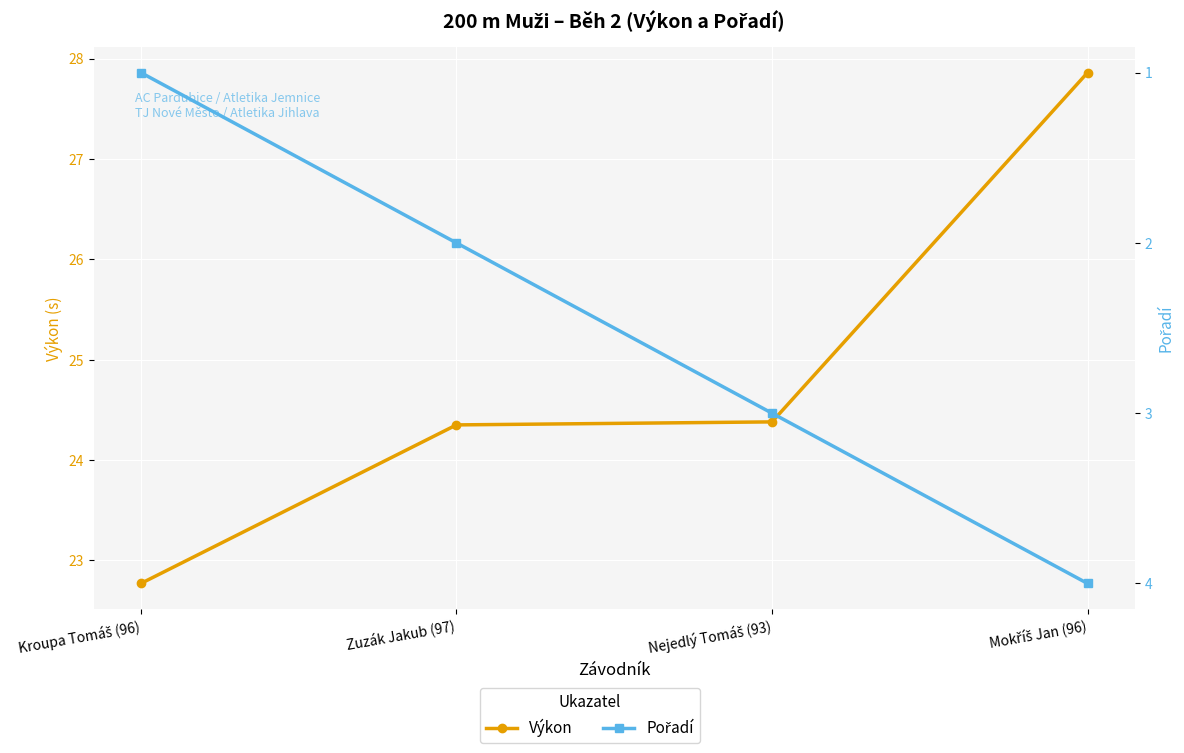

The value of Pořadí at Nejedlý Tomáš (93) is 3.0. True or false?

True